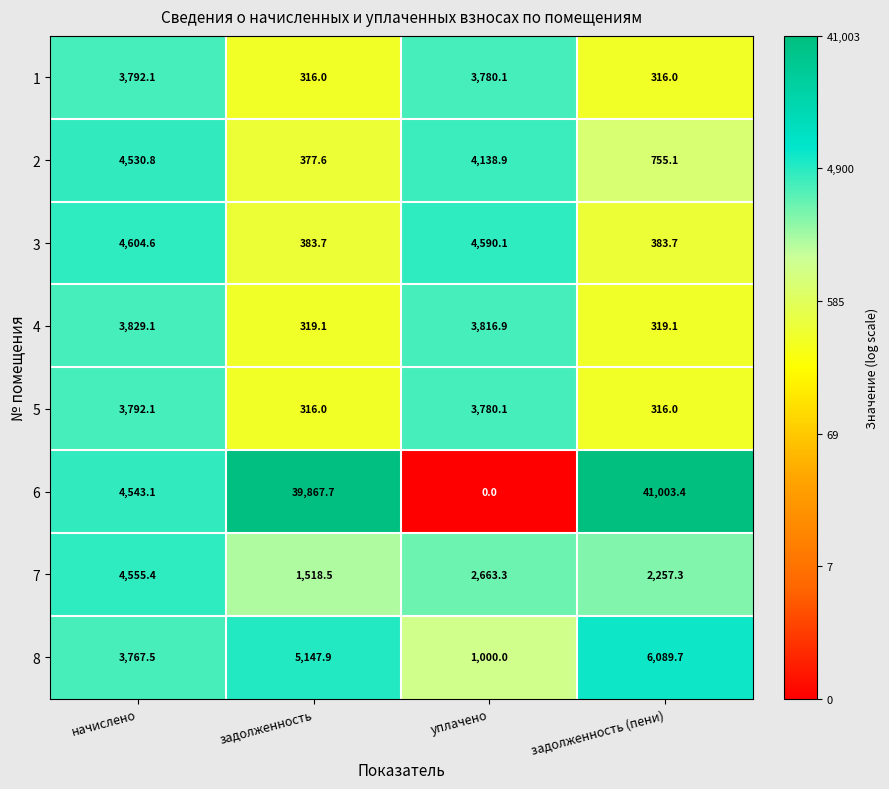

At which label is 5 closest to 2054?

уплачено